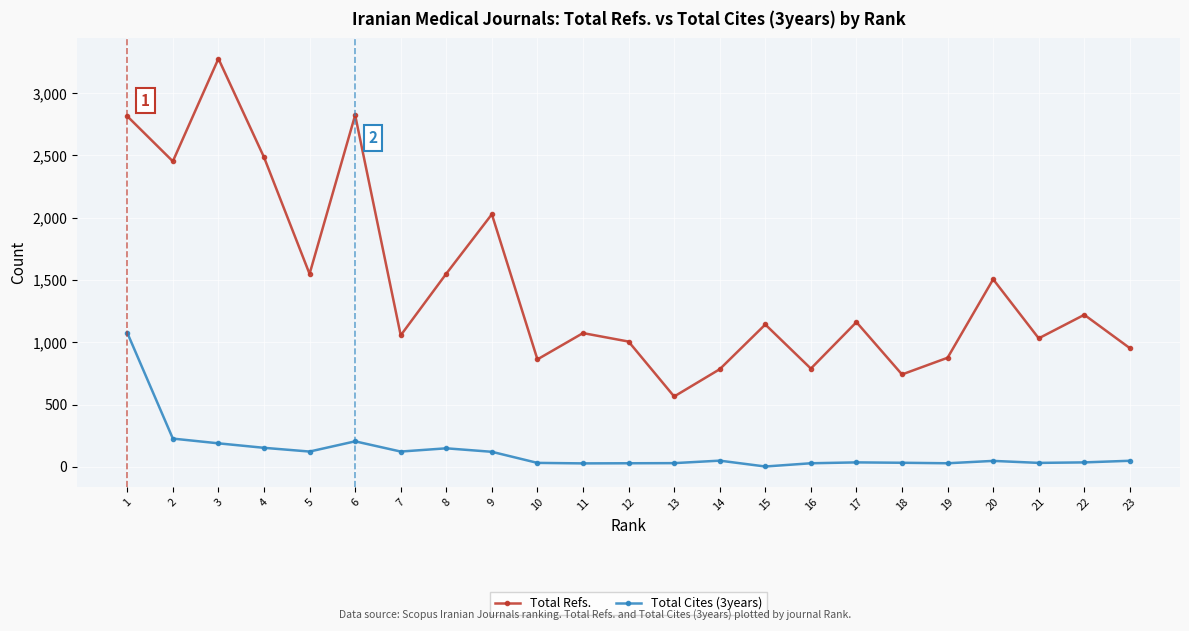

True or false: Total Refs. and Total Cites (3years) cross at least once.

False